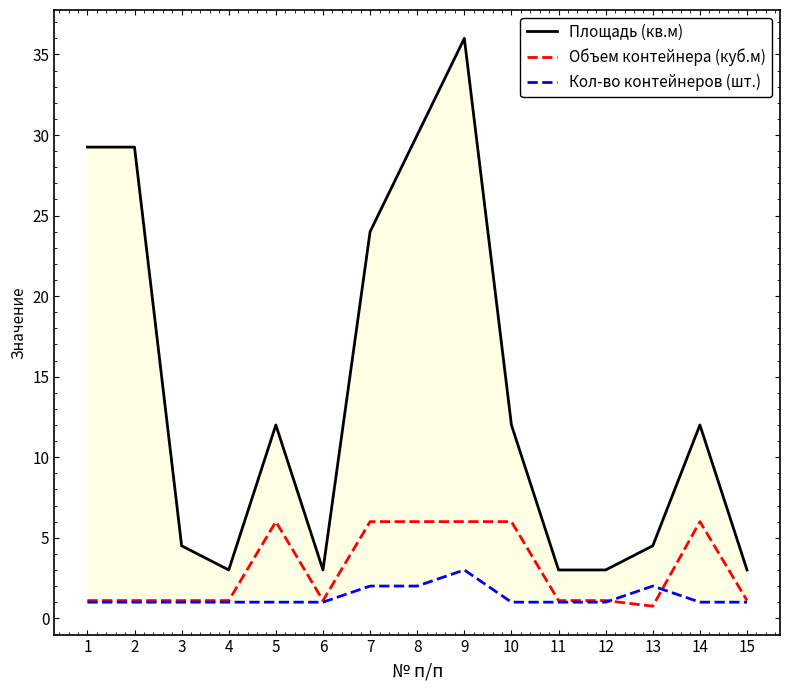

What is the difference between the maximum and minimum values in the Площадь (кв.м) series?

33.0